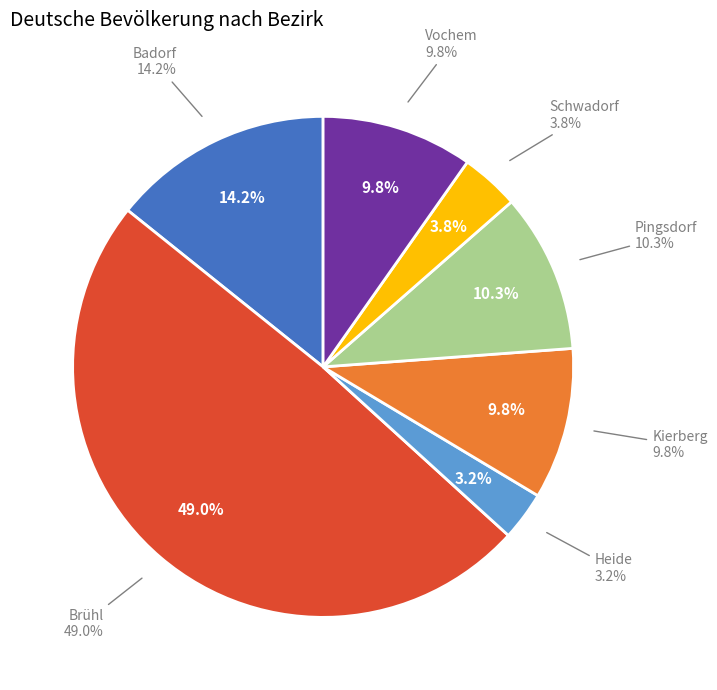

Between Brühl and Heide, which is larger?

Brühl